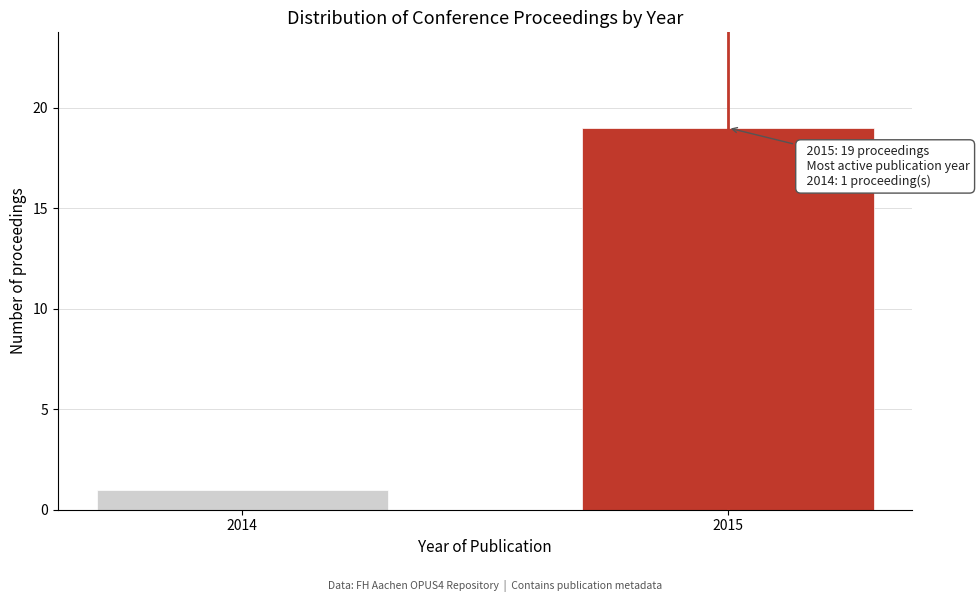

Reading right to left, transcribe all the data shown in this chart.

2015=19	2014=1